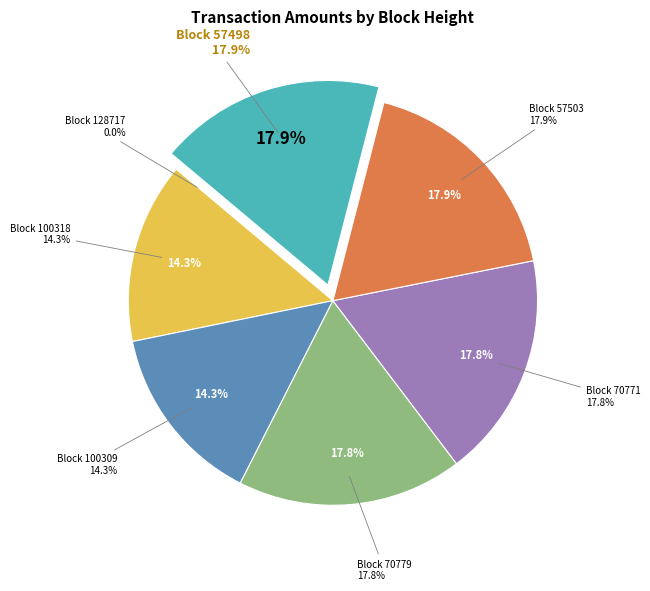

Which category has the smallest portion of the pie?

128717